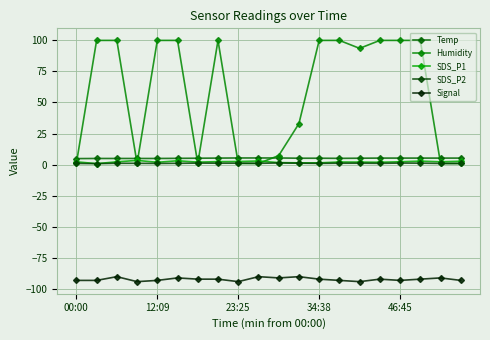

What is the label of the 3rd point from the right?

17